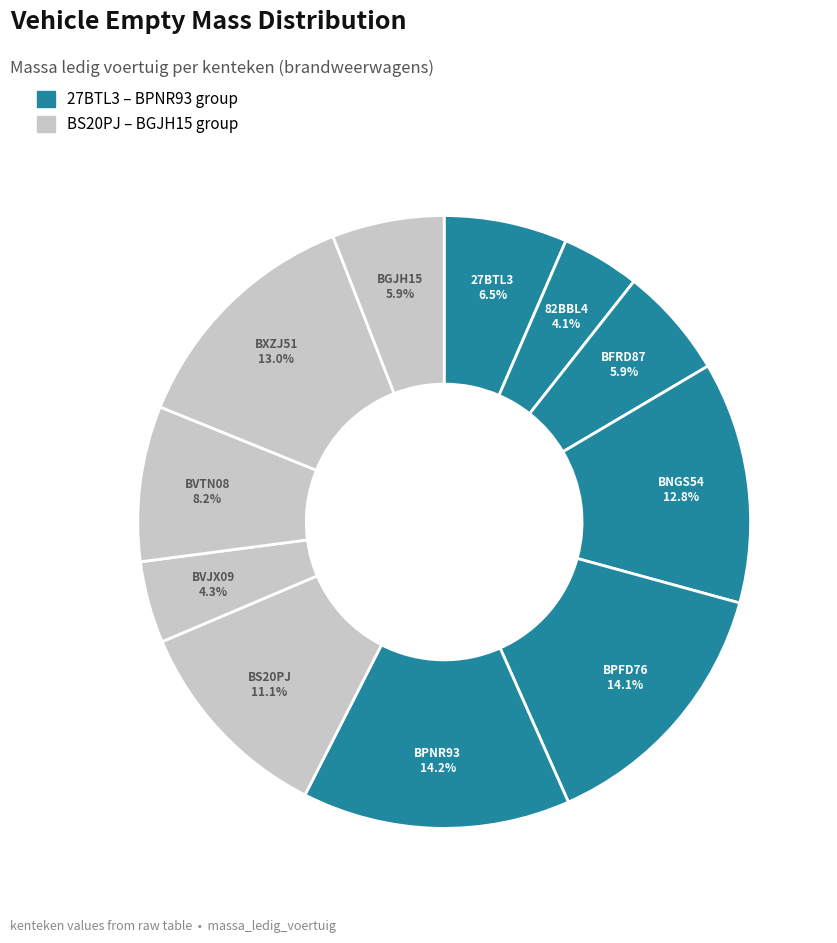

To the nearest percent, what is the average slice percentage?

9%